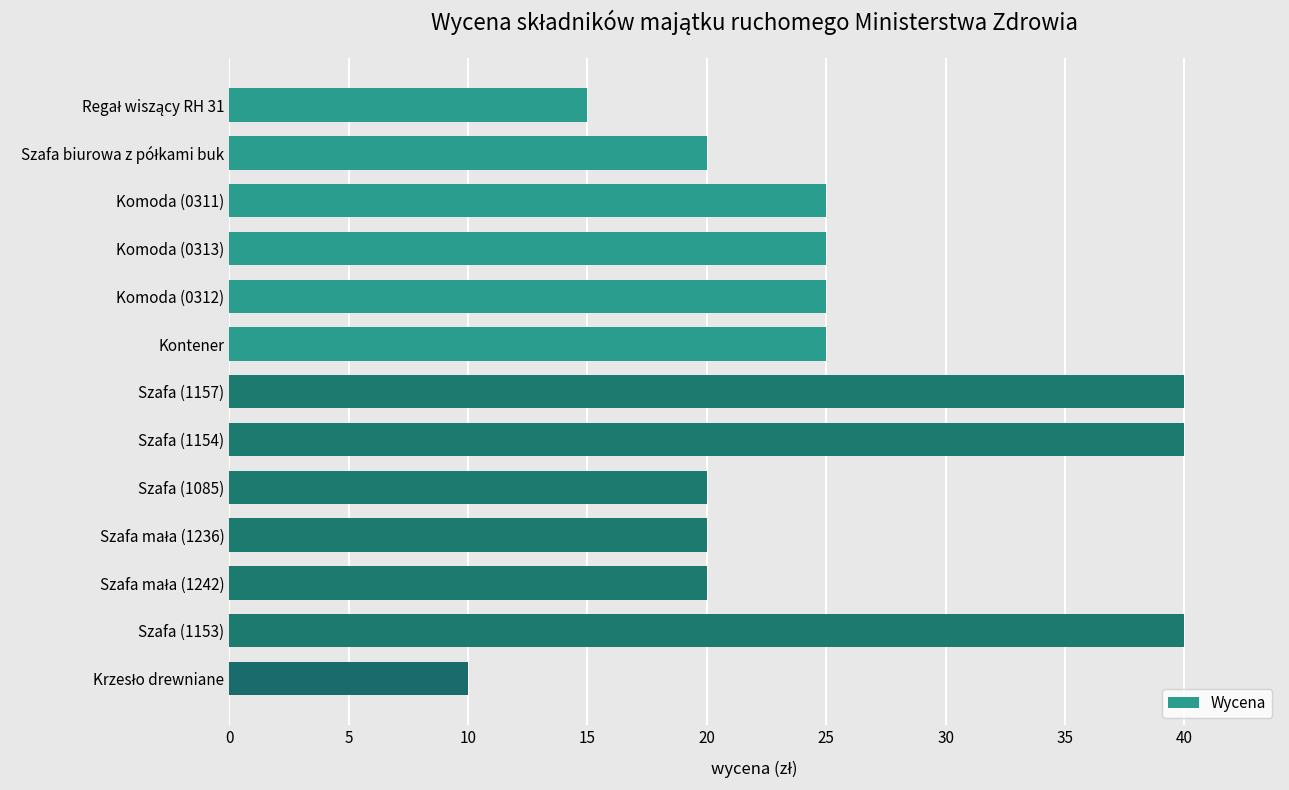

How many bars are there in total?

13